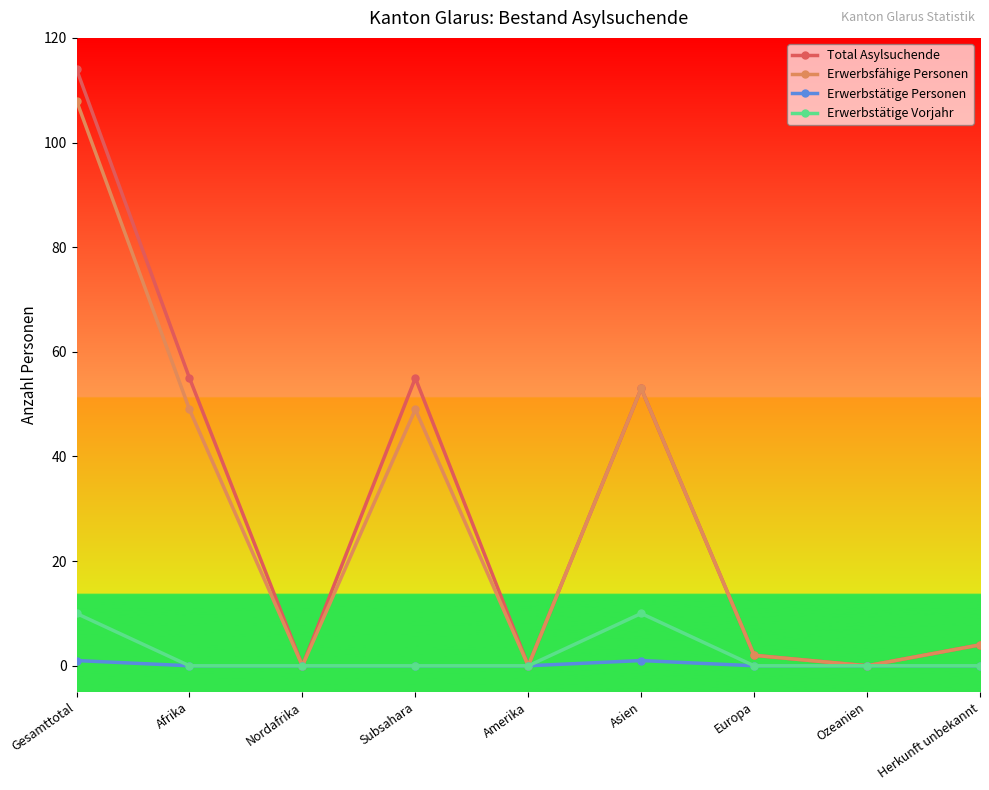

Which label corresponds to the largest value in the chart?

Gesamttotal